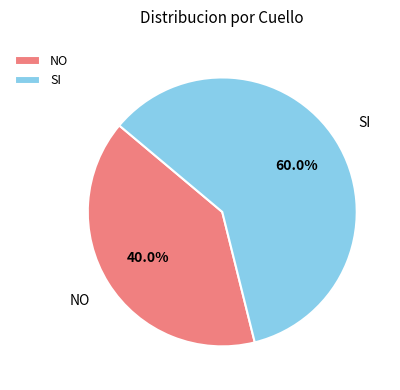

What percentage do SI and NO together represent?

100.0%